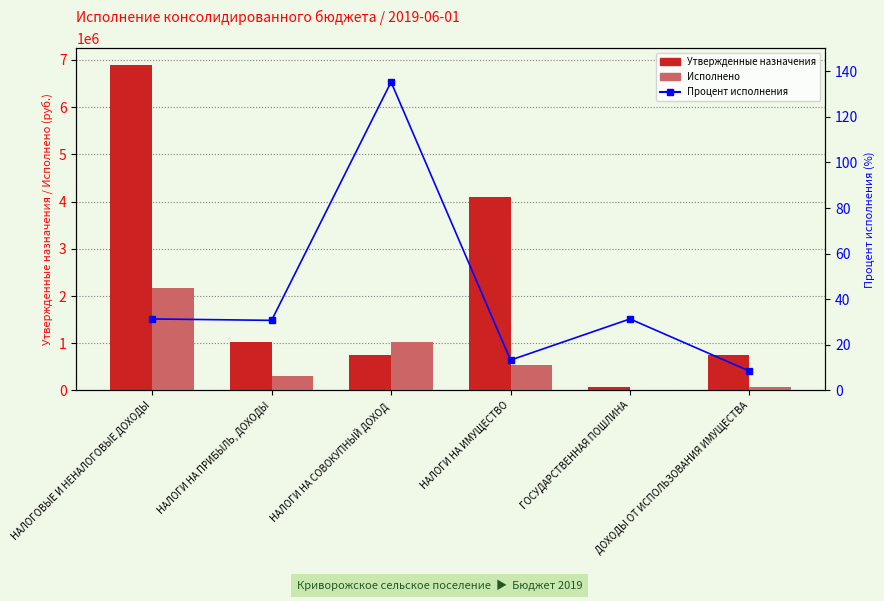

How many data points does each series have?

6